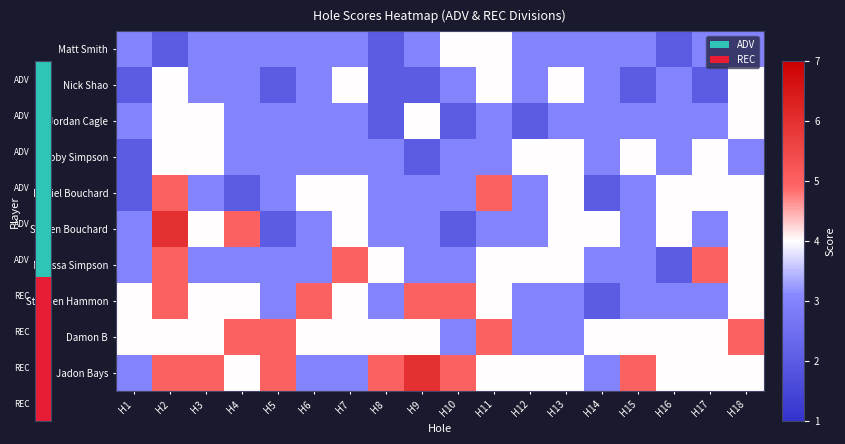

What is the spread (max minus min) of values at H5?

3